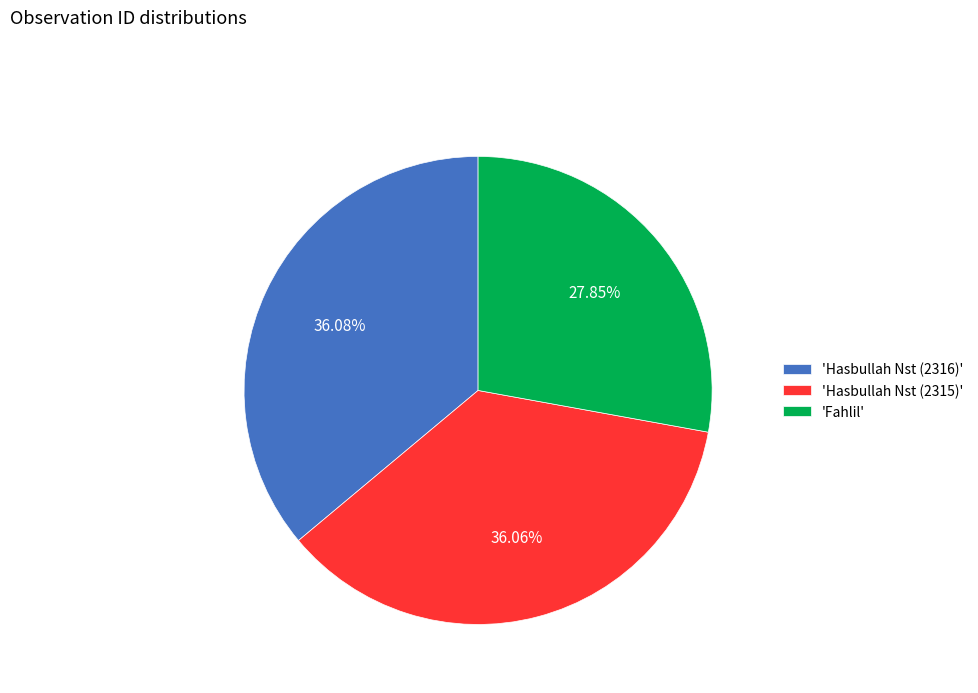

Does 'Hasbullah Nst (2315)' represent more than half of the total?

No